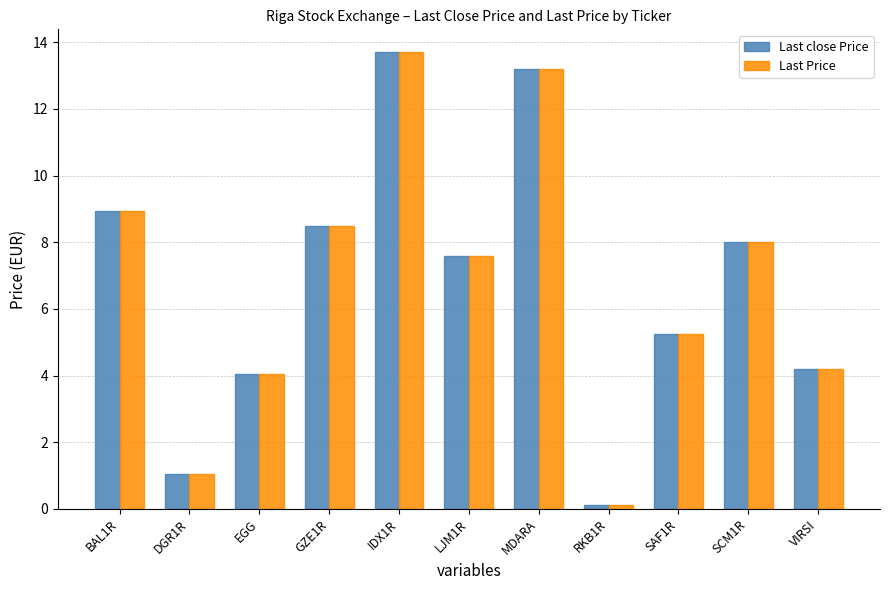

Is the value of Last close Price at EGG greater than the value of Last Price at LJM1R?

No